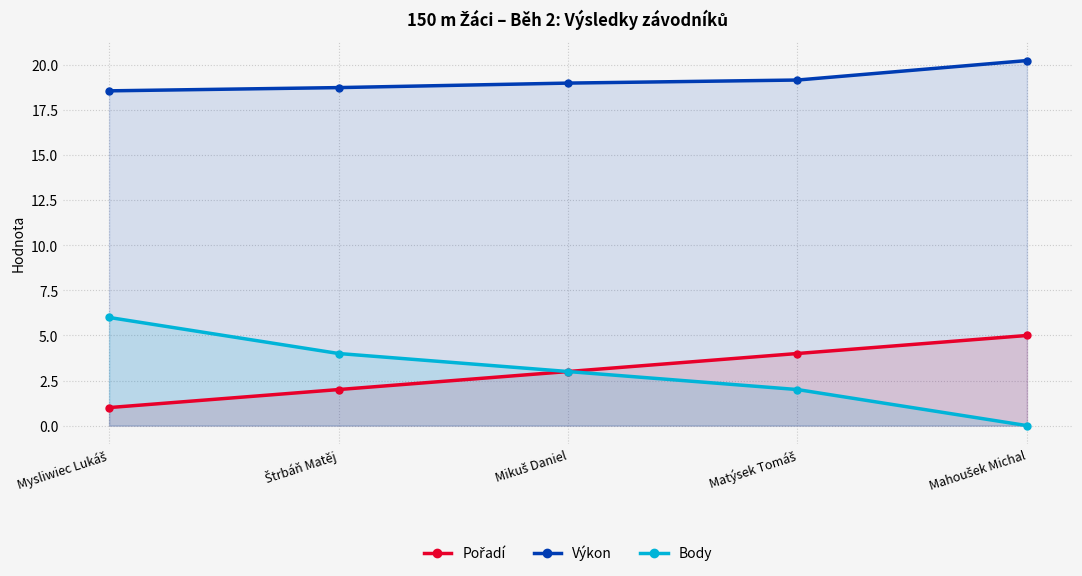

What value does the Pořadí series have at Mikuš Daniel?

3.0